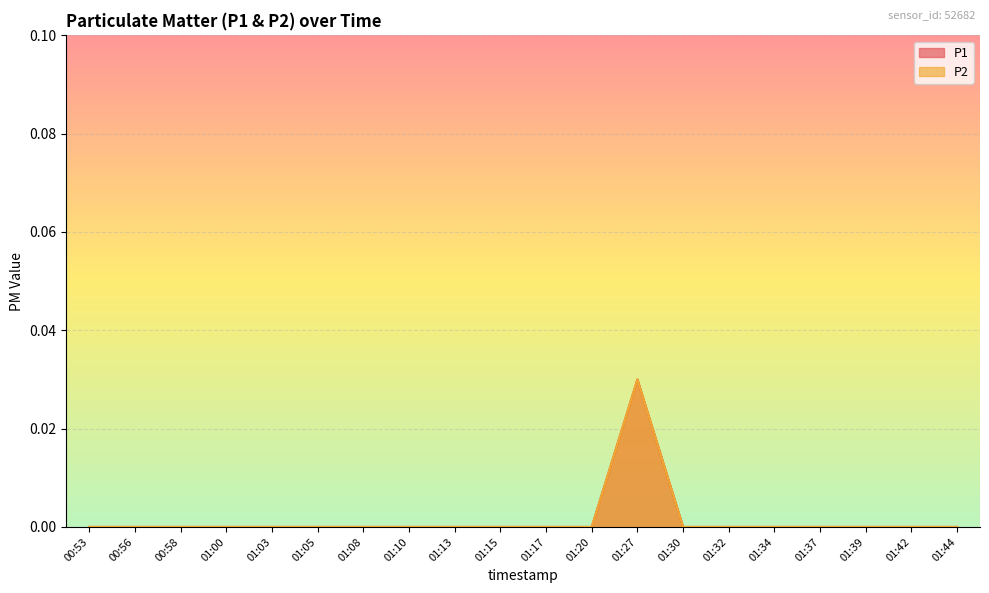

Where is the first local maximum for P2?

01:27